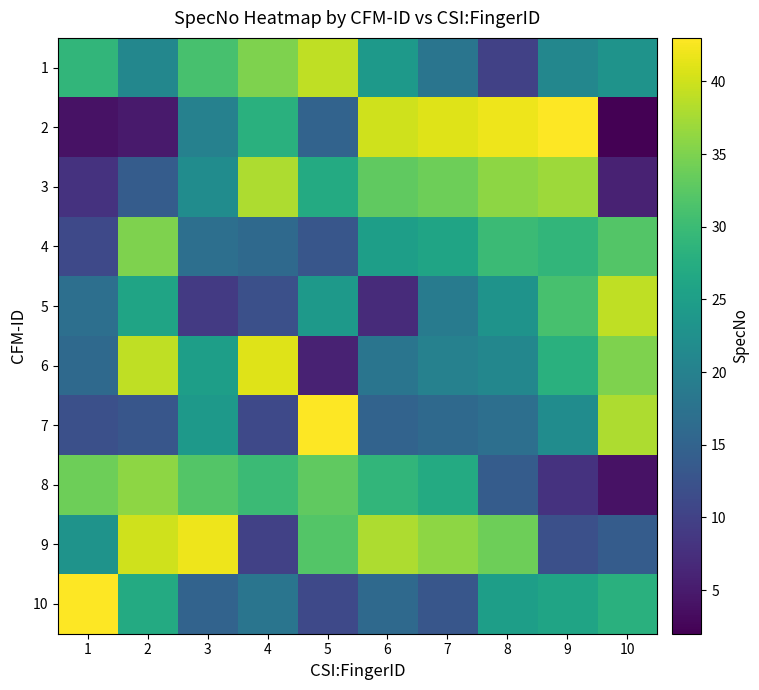

What is the greatest value displayed?

43